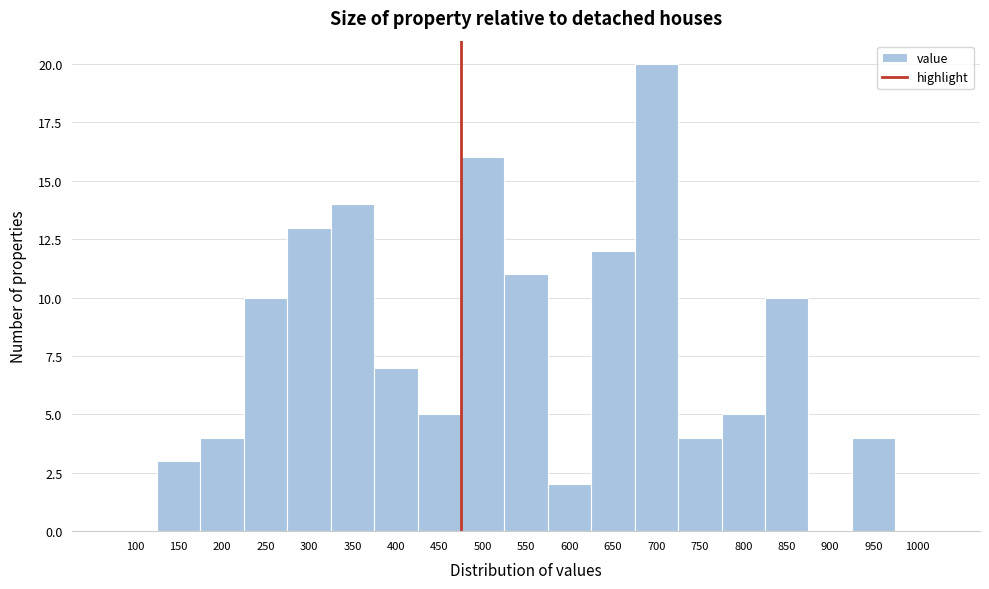

Reading left to right, transcribe all the data shown in this chart.

100=0	150=3	200=4	250=10	300=13	350=14	400=7	450=5	500=16	550=11	600=2	650=12	700=20	750=4	800=5	850=10	900=0	950=4	1000=0